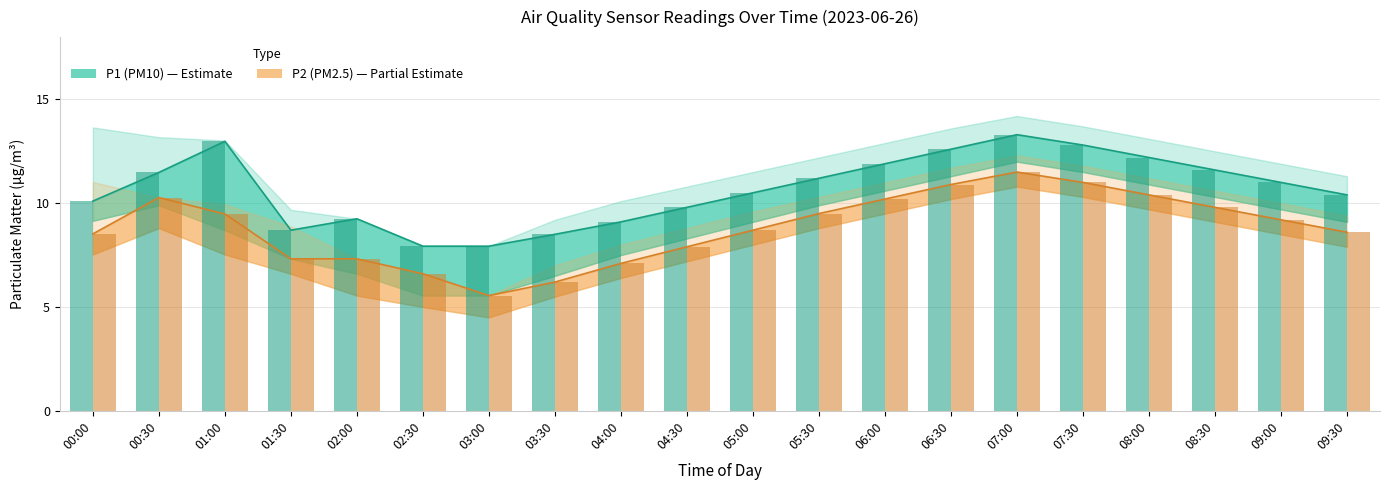

What is the sum of all P2 values?

176.1